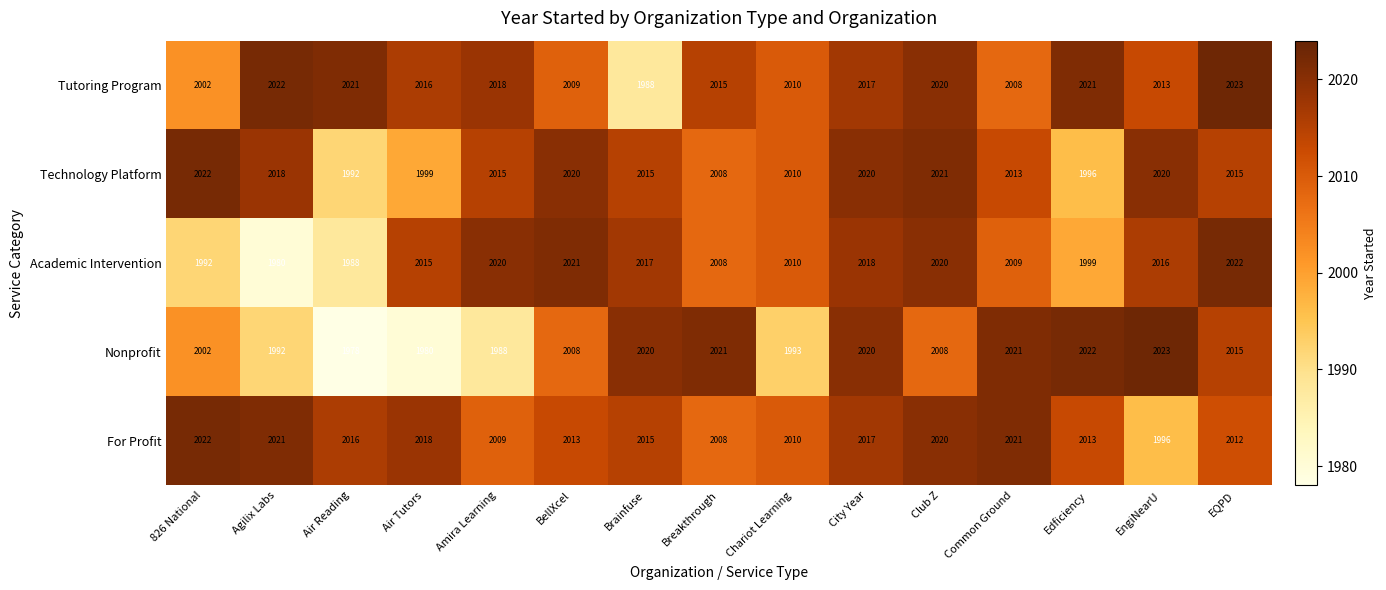

True or false: Academic Intervention has a value of 2009 at Common Ground.

True